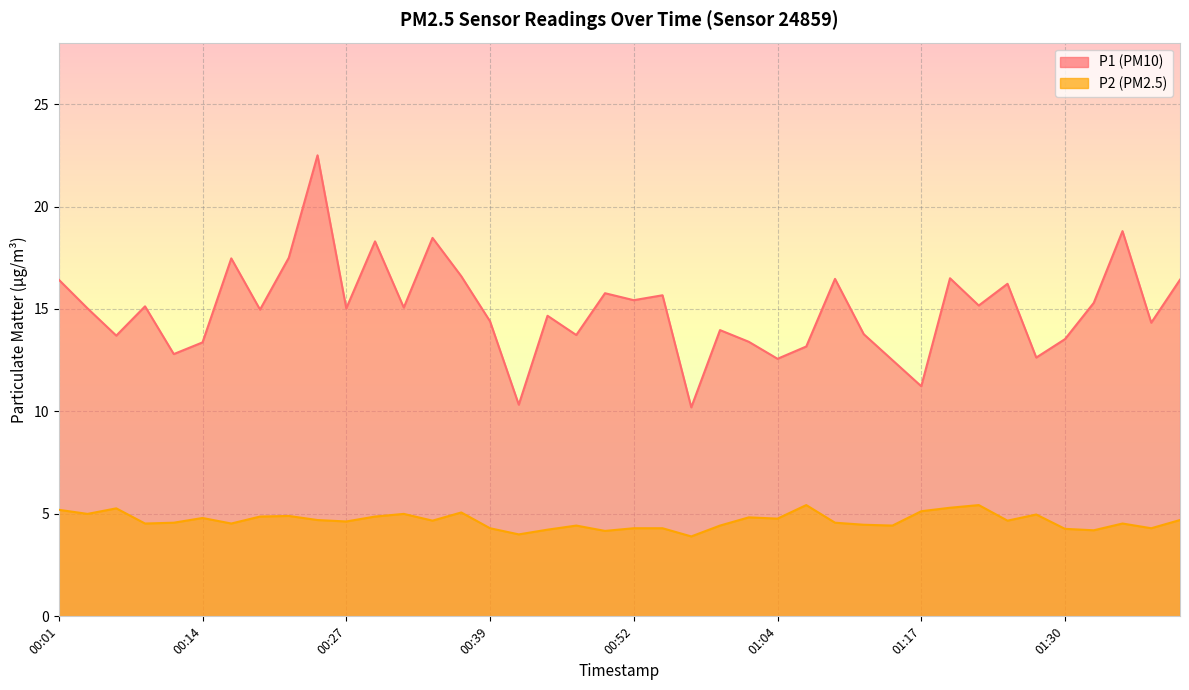

How many data points in P1 are less than 15?

19